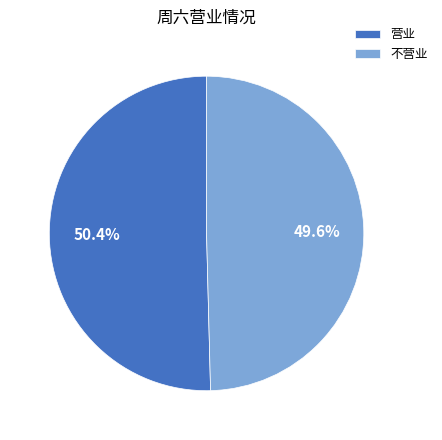

Is it true that 营业 is 56% of the pie?

False